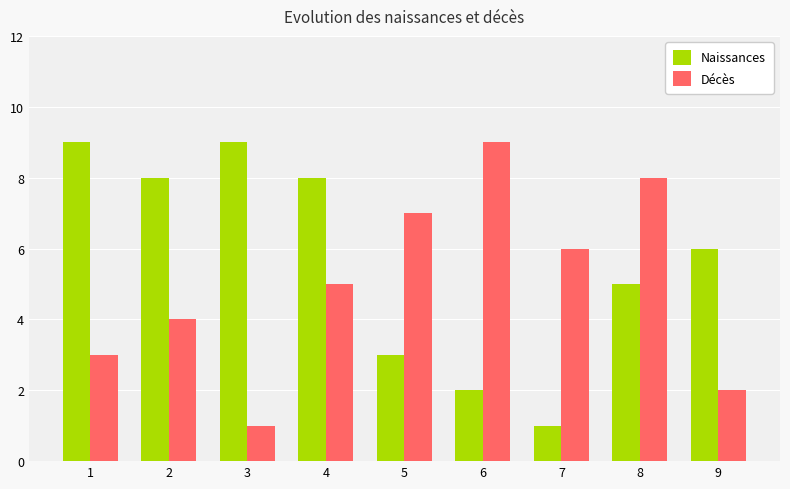

Is it true that Naissances equals 3 at 6?

False